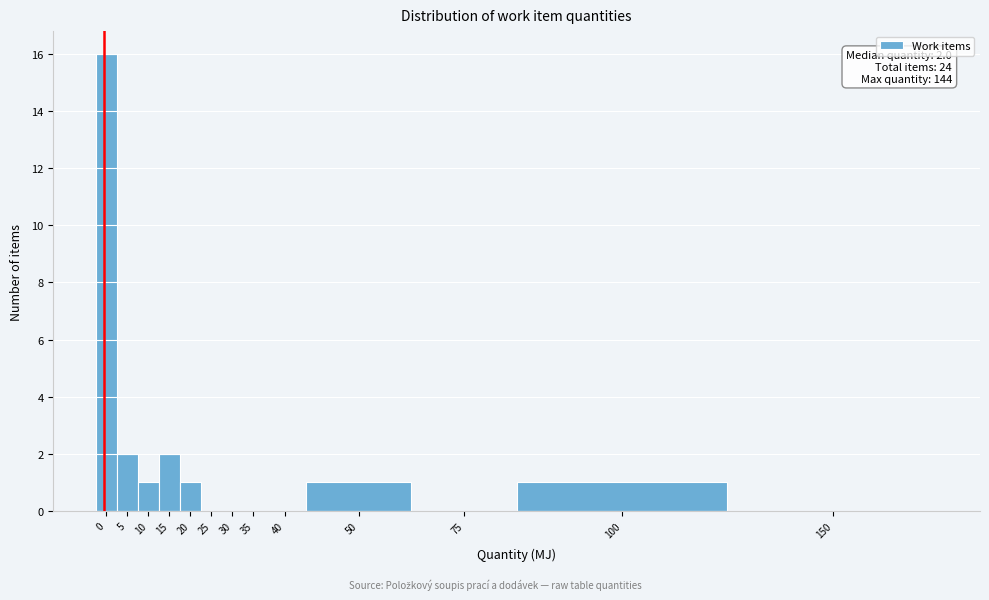

Reading left to right, extract all data points from this chart.

0=16	5=2	10=1	15=2	20=1	25=0	30=0	35=0	40=0	50=1	75=0	100=1	150=0